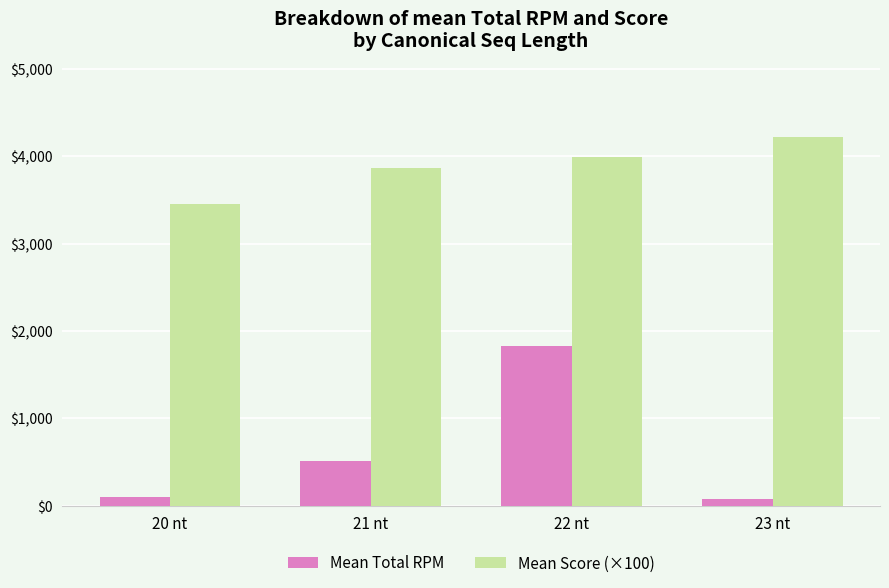

Where does the Mean Total RPM series first go above 517?

21 nt